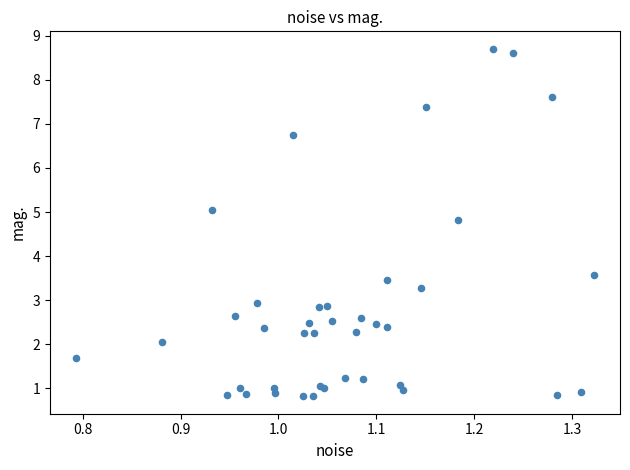

What Y value in the scatter plot is closest to 4?

3.6